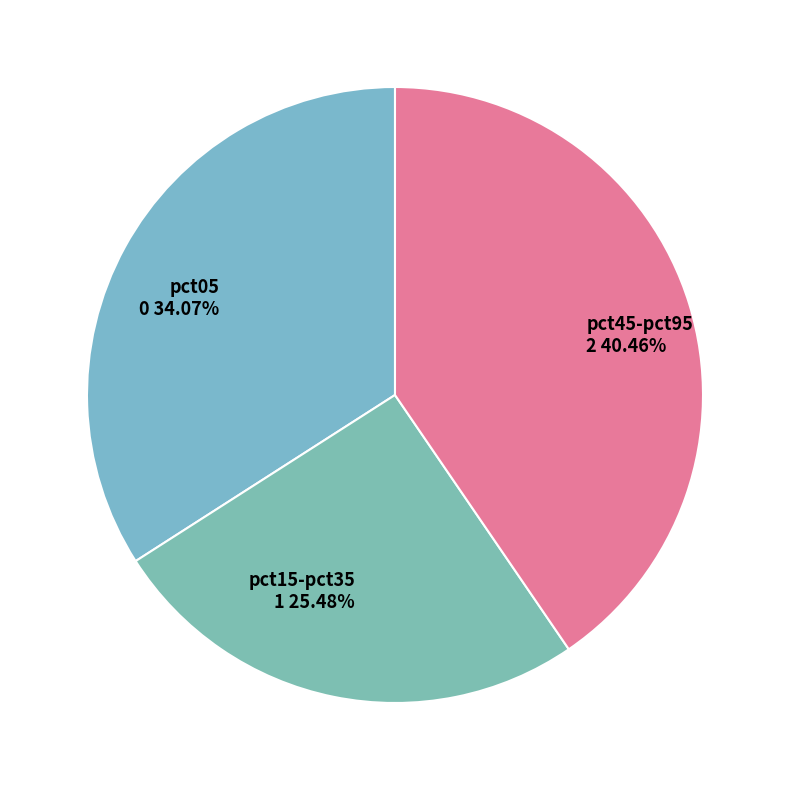

Which category has the biggest portion of the pie?

pct45-pct95 2 40.46%